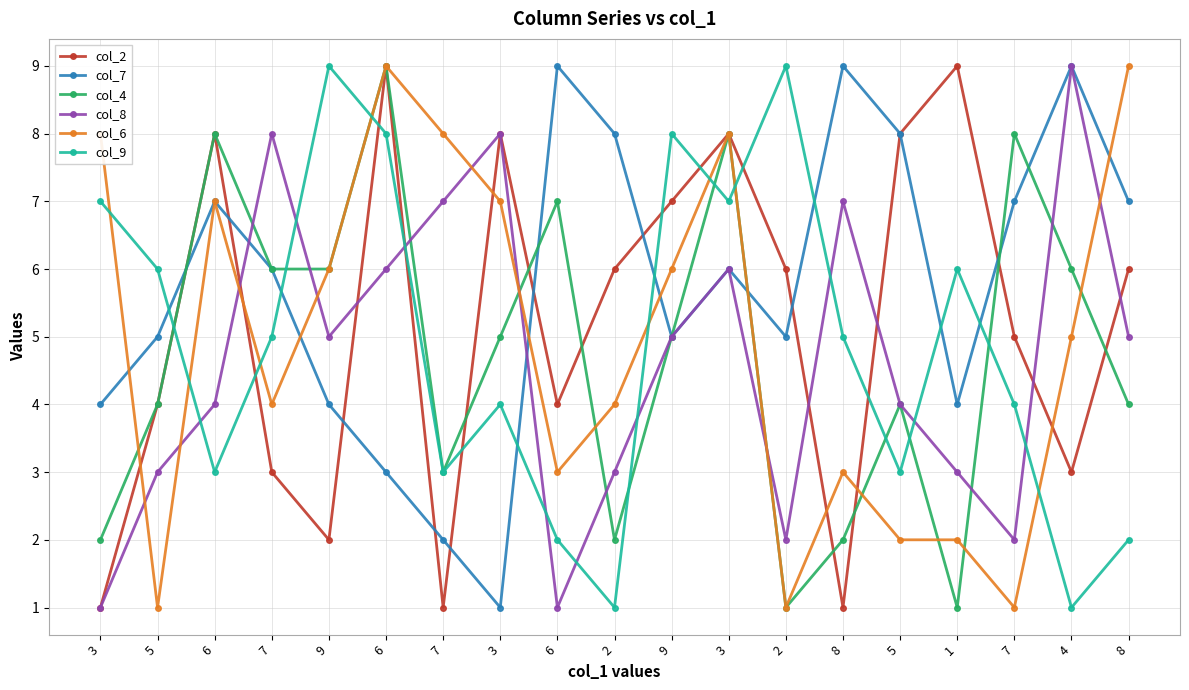

How many times do col_6 and col_7 cross each other?

6